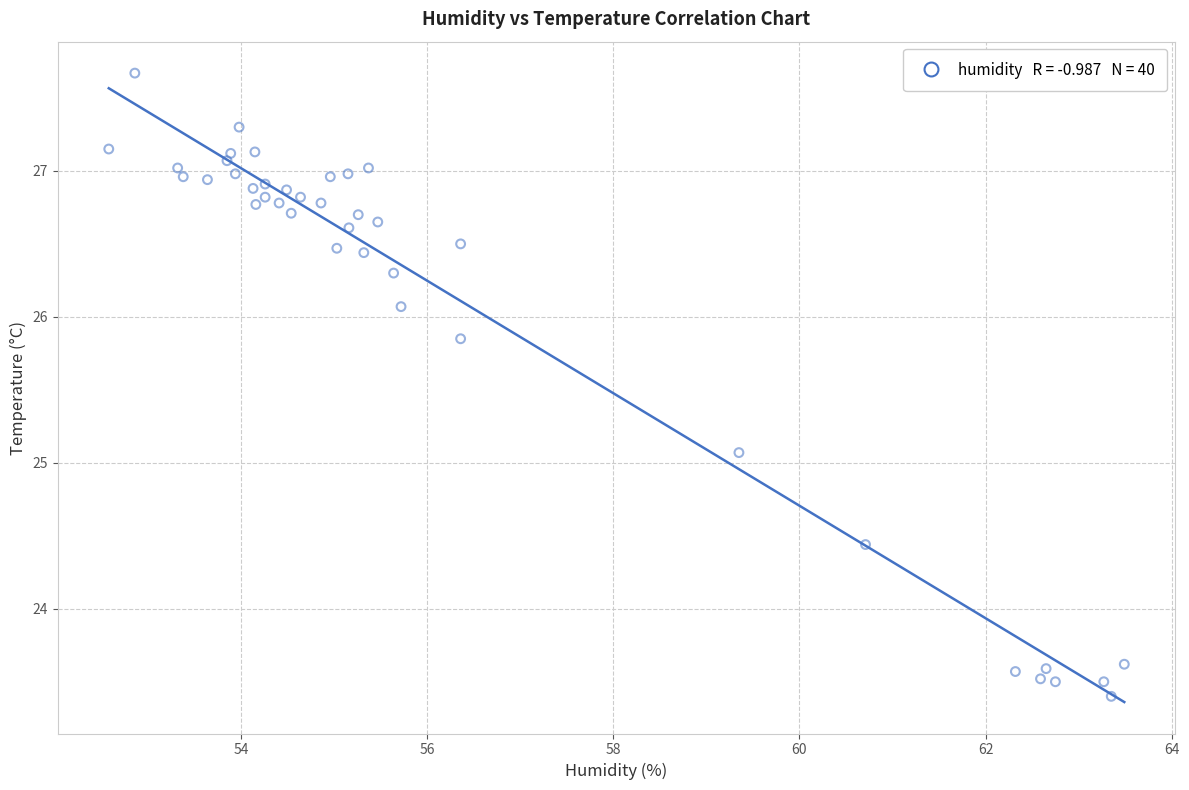

What Y value in the scatter plot is closest to 25?

25.1